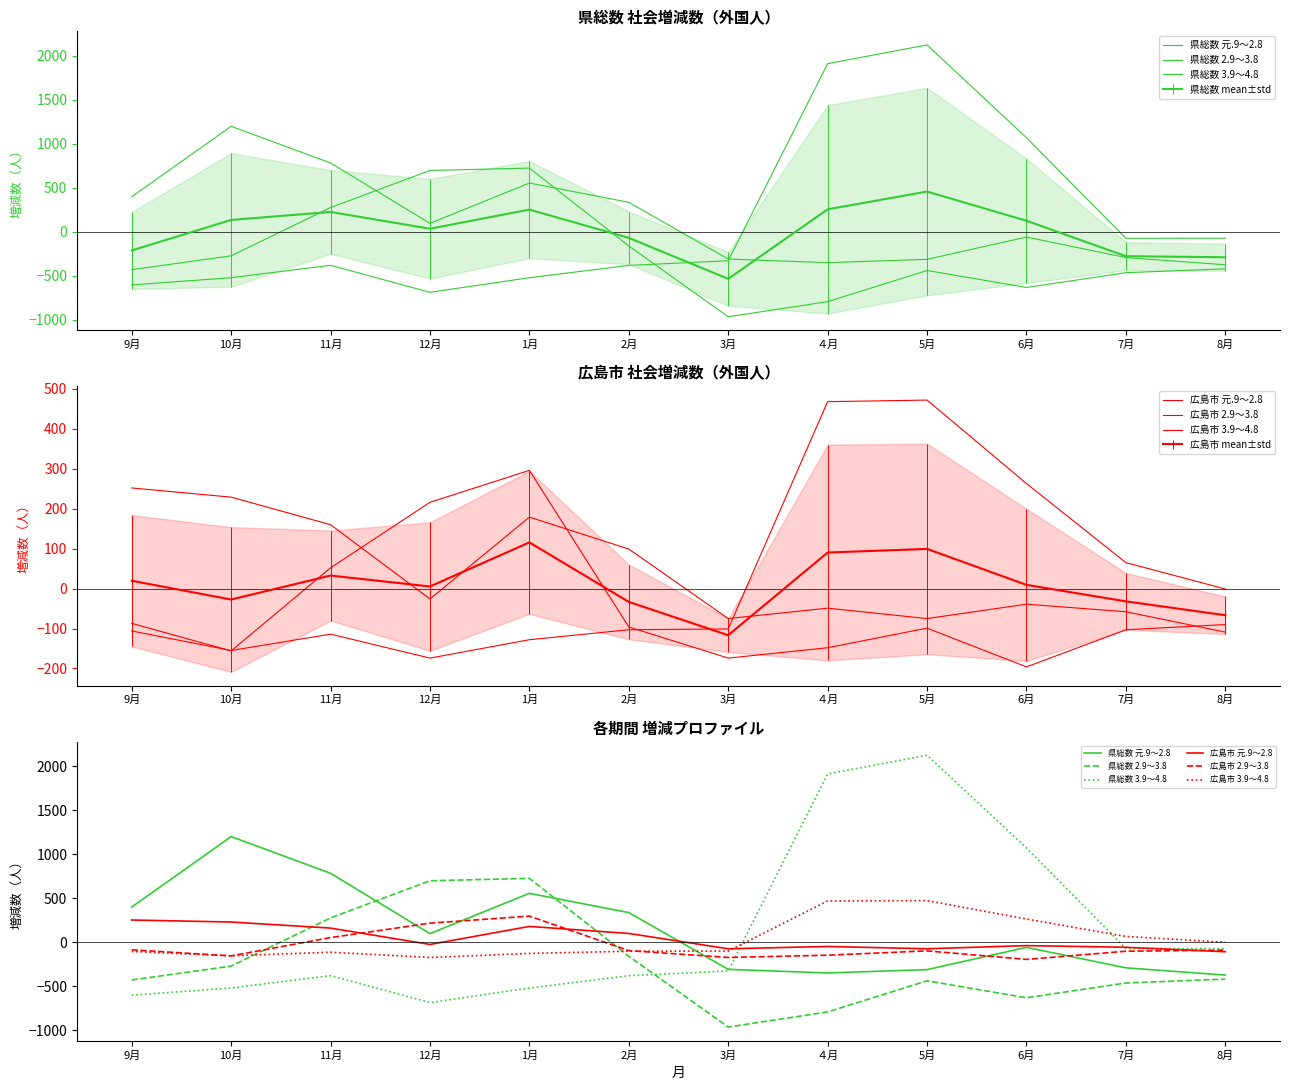

At how many categories does at least one series exceed 656?

7